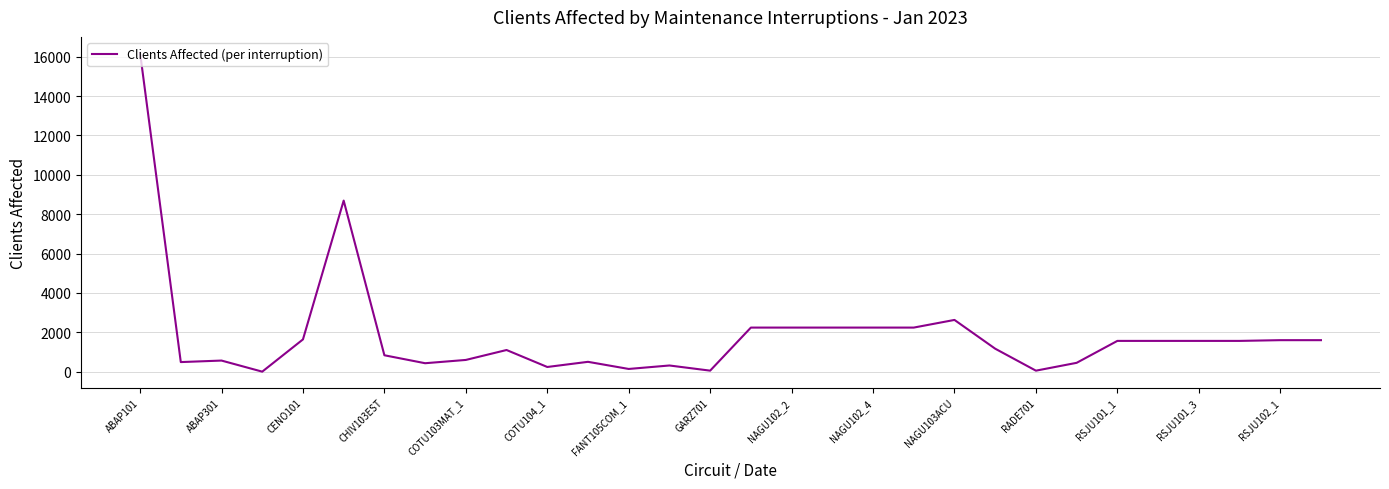

What is the difference between the maximum and minimum values?

16193